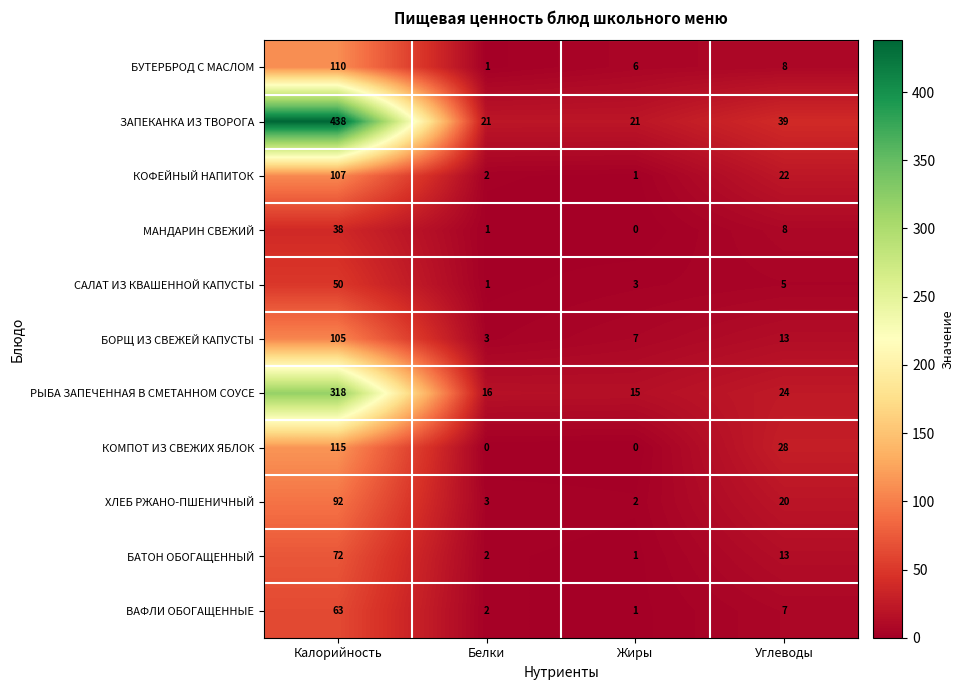

How many categories are shown in the chart?

4